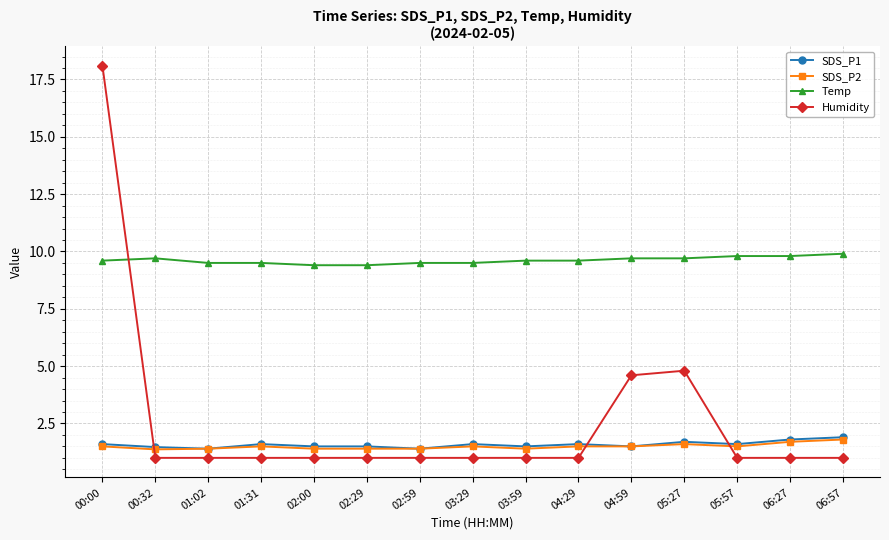

At which category does the chart reach its peak across all series?

00:00